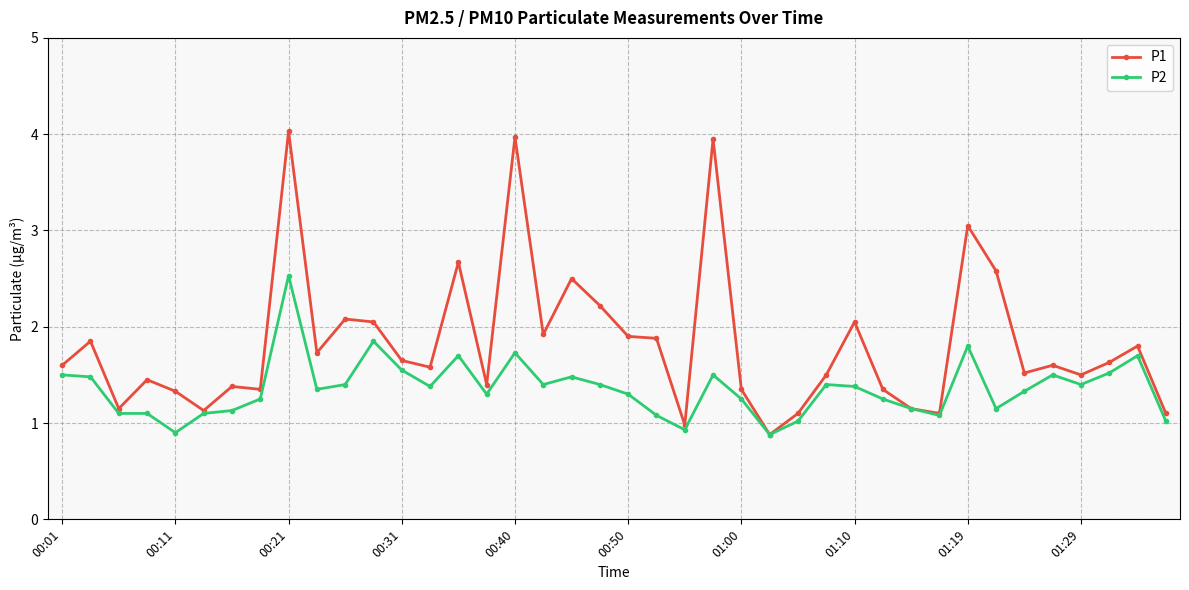

What is the minimum value shown in the chart?

0.9